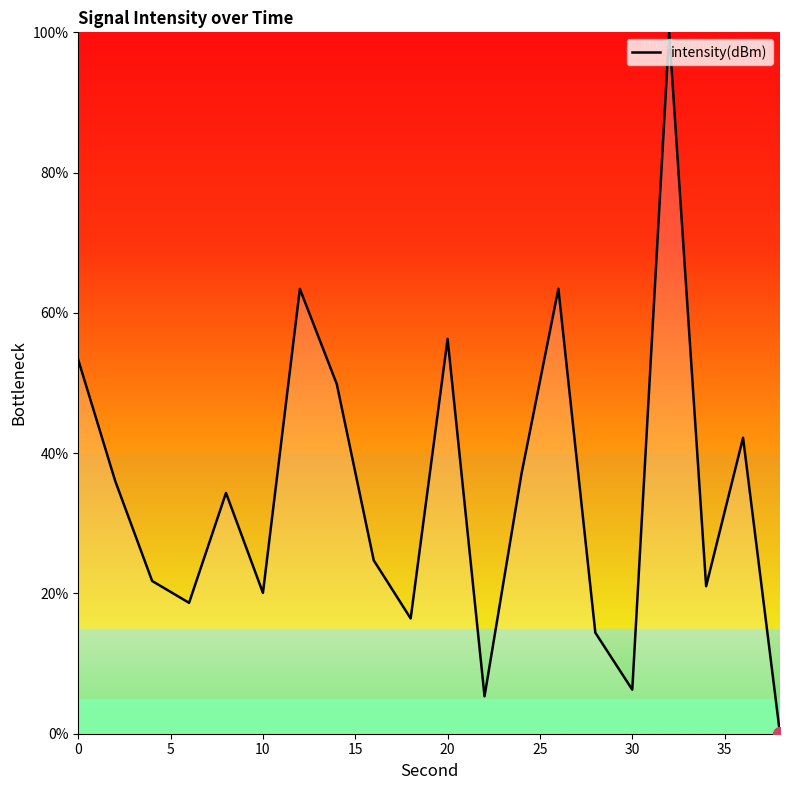

What is the greatest value displayed?

100.0